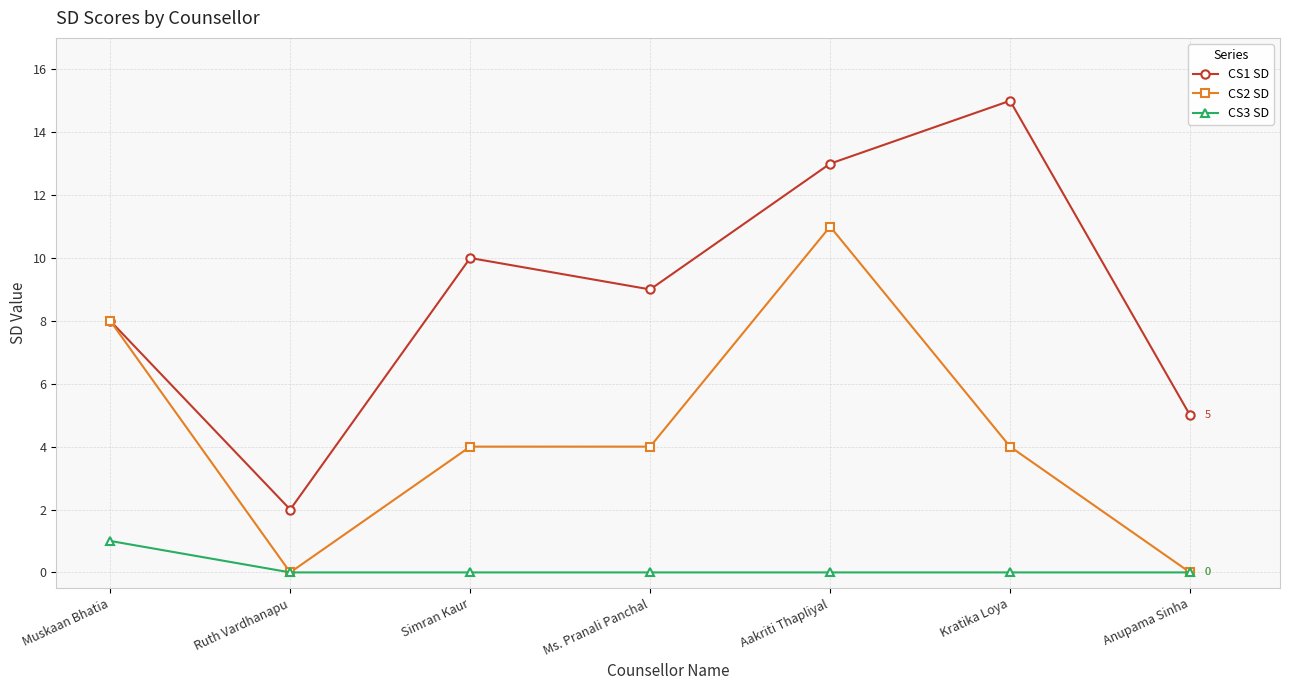

The CS2 SD series shows 2 at Simran Kaur. True or false?

False